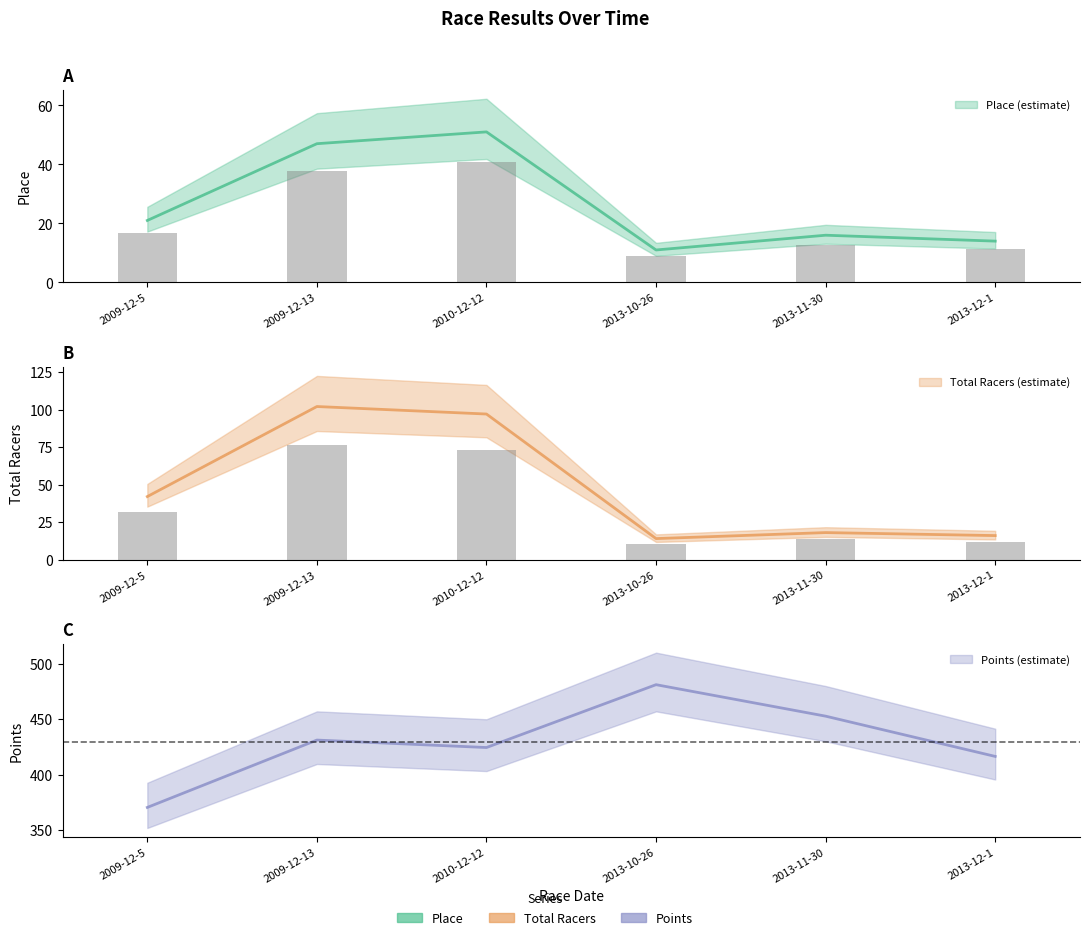

Is it true that Total Racers equals 18.0 at 2013-11-30?

True